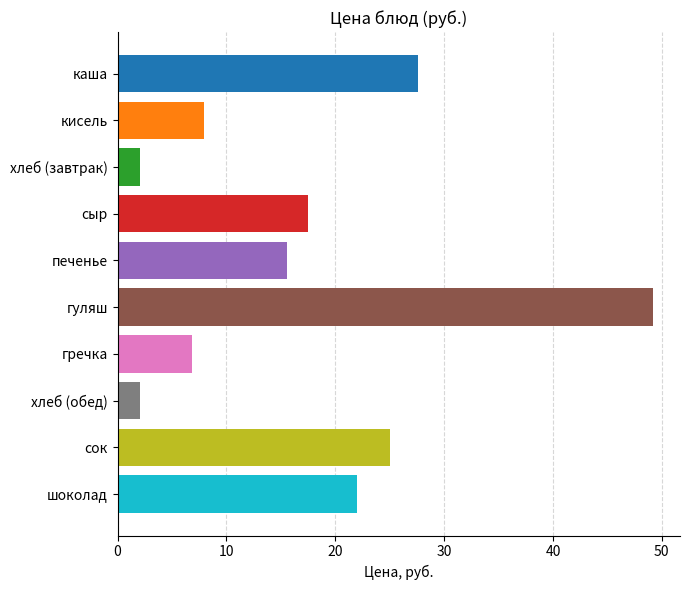

What is the maximum value shown in the chart?

49.2